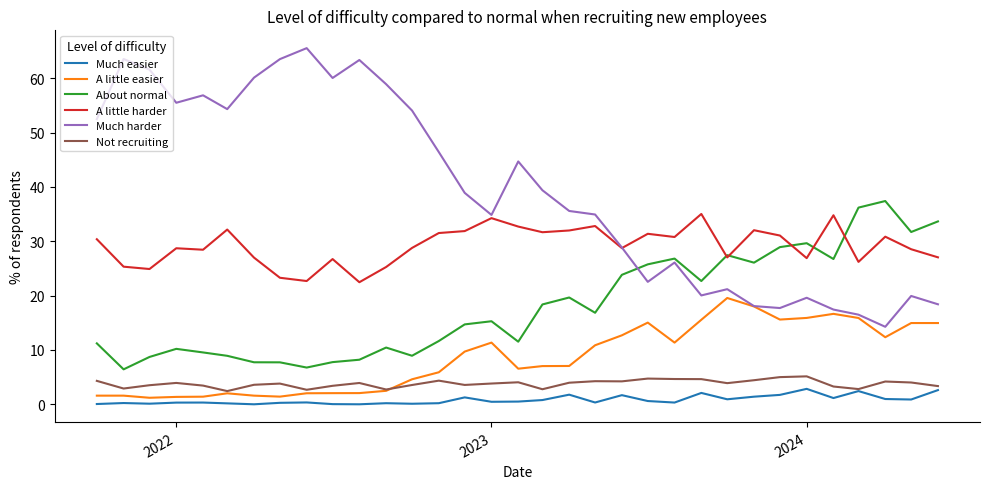

Which series has the largest total across all categories?

Much harder